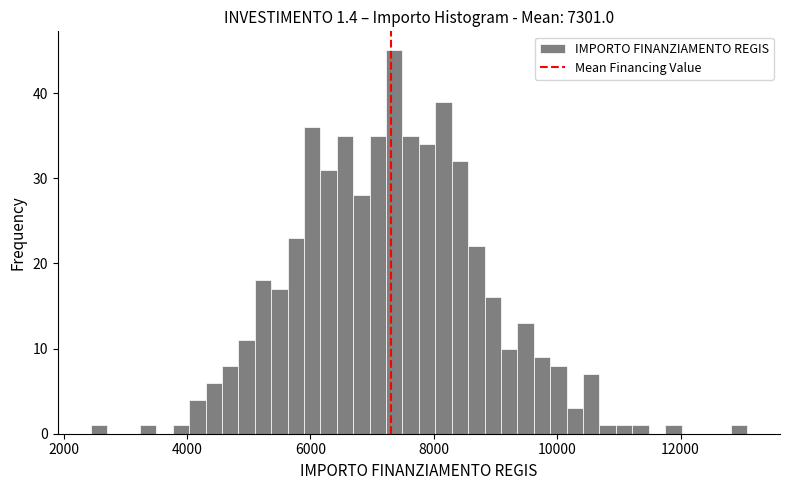

Around what value on the x-axis is the tallest bar? Give the approximate position of its centre, as read against the axis.

7400